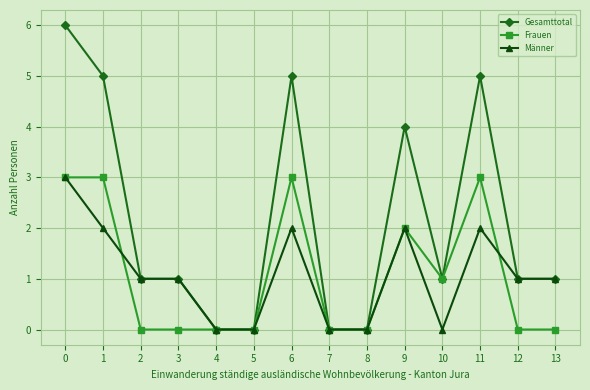

Reading left to right, what are all the values shown in this chart?

Gesamttotal: 6	5	1	1	0	0	5	0	0	4	1	5	1	1
Frauen: 3	3	0	0	0	0	3	0	0	2	1	3	0	0
Männer: 3	2	1	1	0	0	2	0	0	2	0	2	1	1